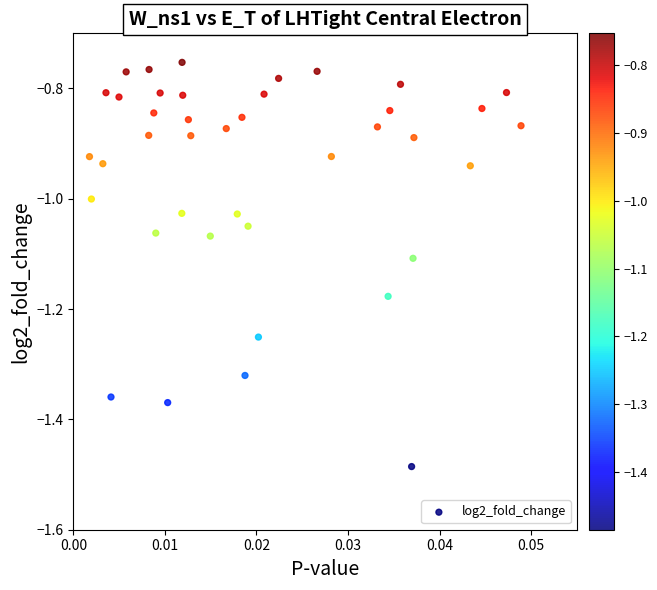

What is the range of Y values (max minus min)?

0.7